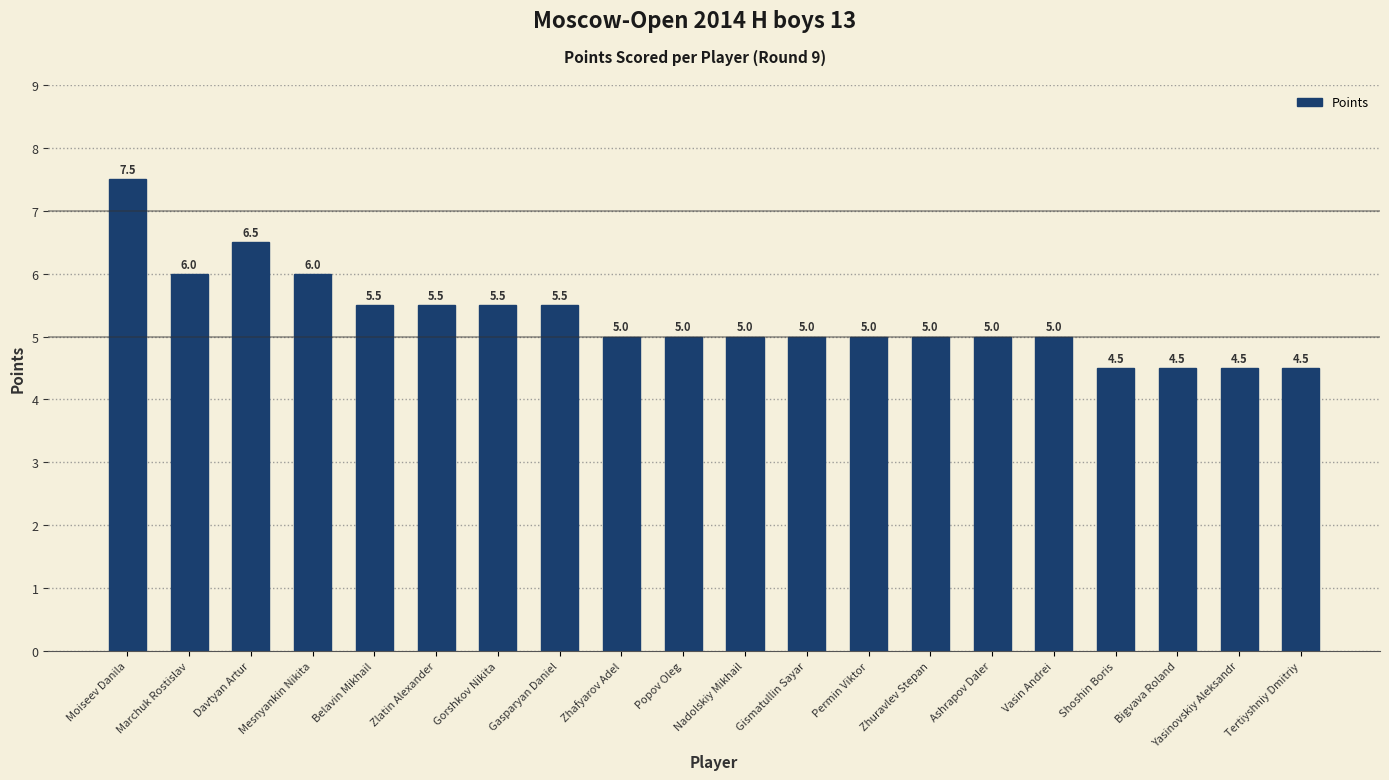

Reading left to right, list all the values displayed in this chart.

Moiseev Danila=7.5	Marchuk Rostislav=6.0	Davtyan Artur=6.5	Mesnyankin Nikita=6.0	Belavin Mikhail=5.5	Zlatin Alexander=5.5	Gorshkov Nikita=5.5	Gasparyan Daniel=5.5	Zhafyarov Adel=5.0	Popov Oleg=5.0	Nadolskiy Mikhail=5.0	Gismatullin Sayar=5.0	Permin Viktor=5.0	Zhuravlev Stepan=5.0	Ashrapov Daler=5.0	Vasin Andrei=5.0	Shoshin Boris=4.5	Bigvava Roland=4.5	Yasinovskiy Aleksandr=4.5	Tertiyshniy Dmitriy=4.5